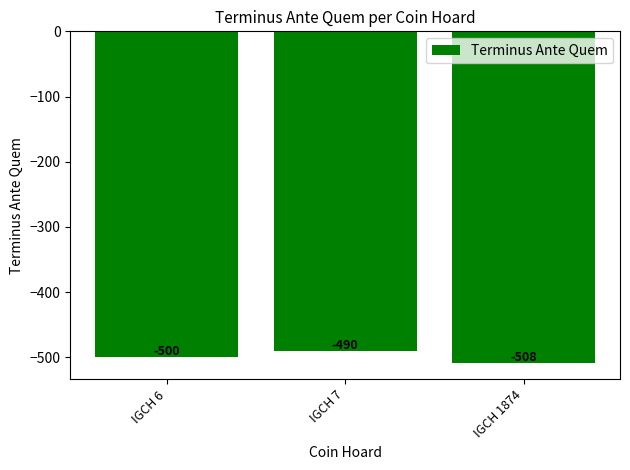

Rank the categories by value from highest to lowest.

IGCH 7, IGCH 6, IGCH 1874